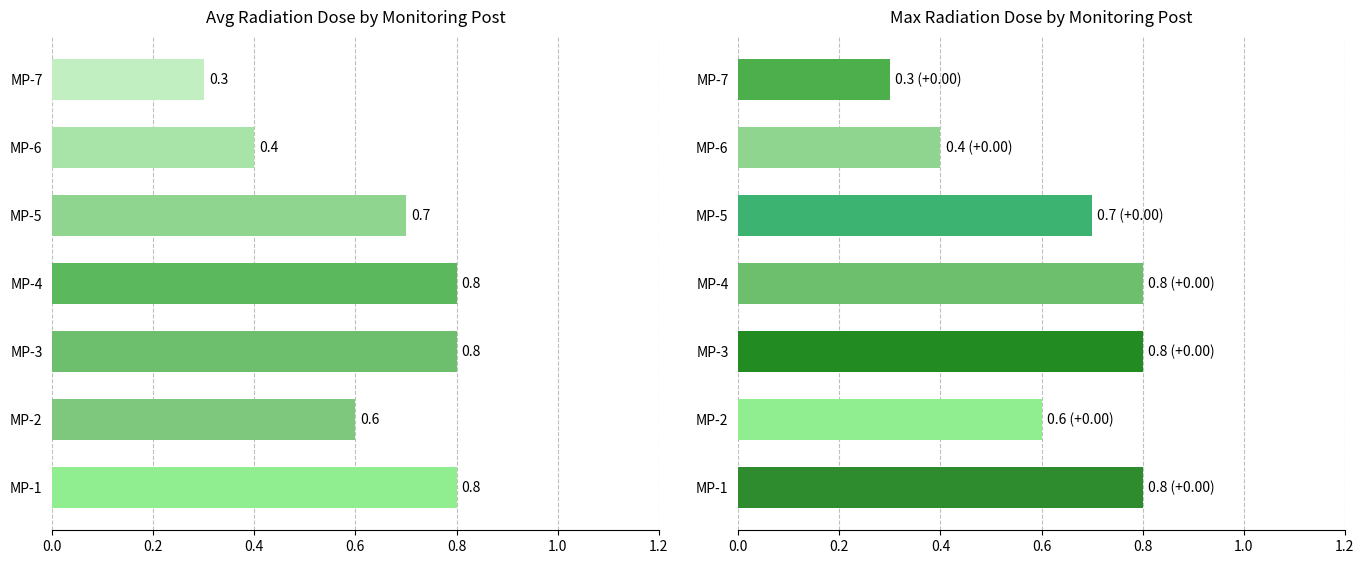

What is the minimum value shown in the chart?

0.3